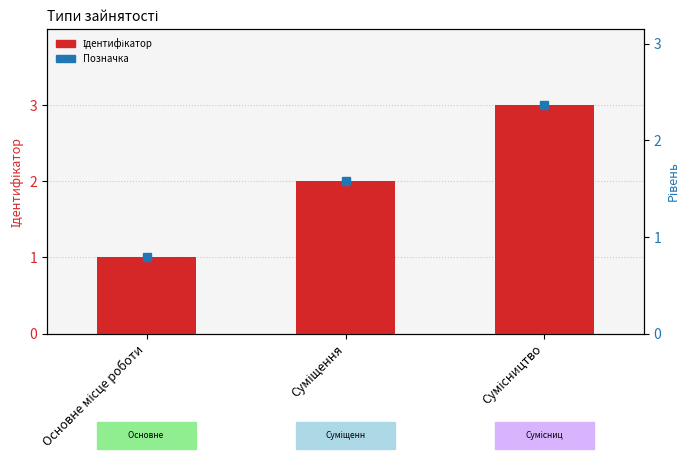

What is the change in value from Суміщення to Сумісництво?

+1